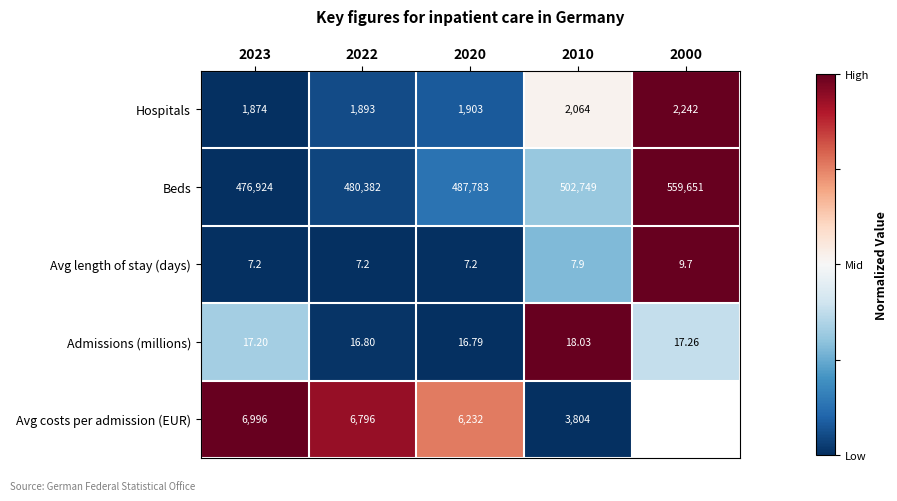

Is the value of Avg length of stay (days) at 2010 greater than the value of Hospitals at 2023?

No